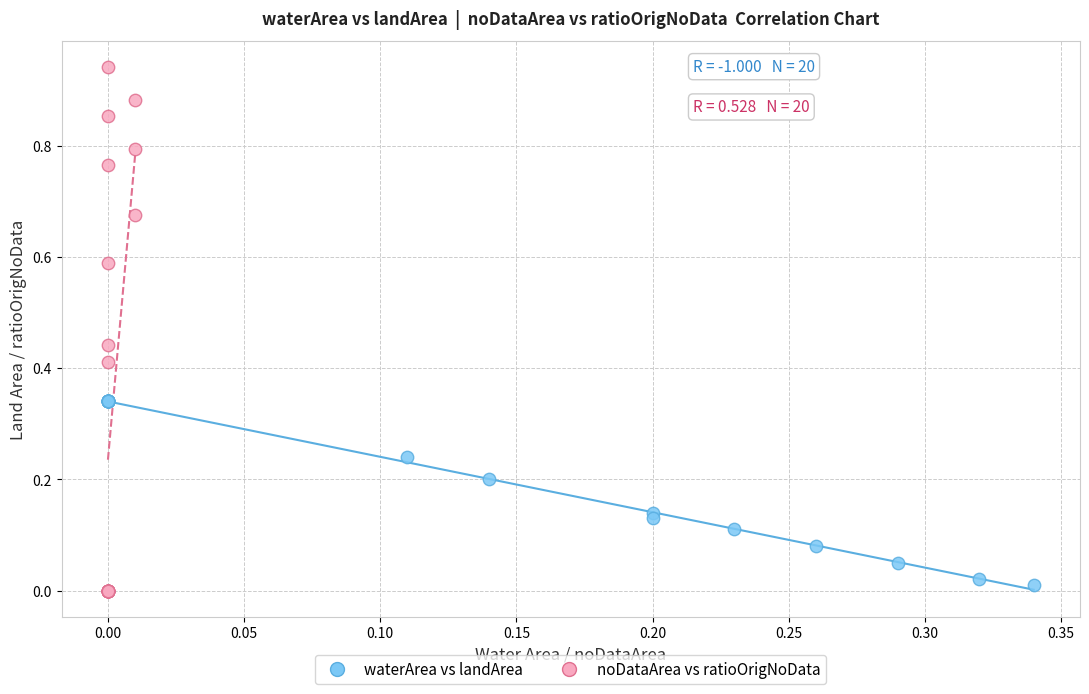

Which series reaches the maximum Y coordinate?

noDataArea vs ratioOrigNoData